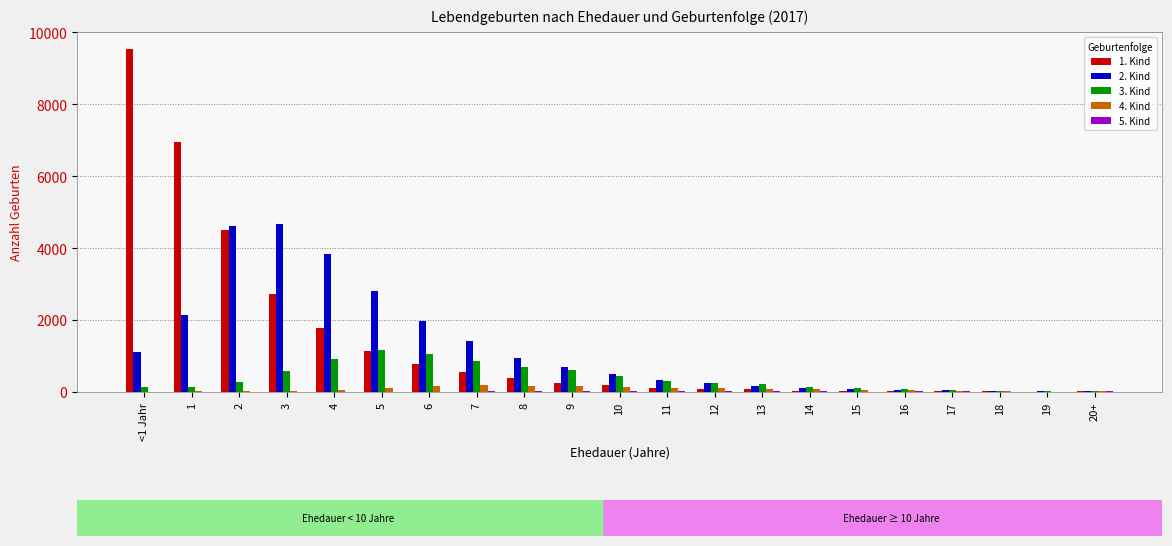

What is the greatest value displayed?

9534